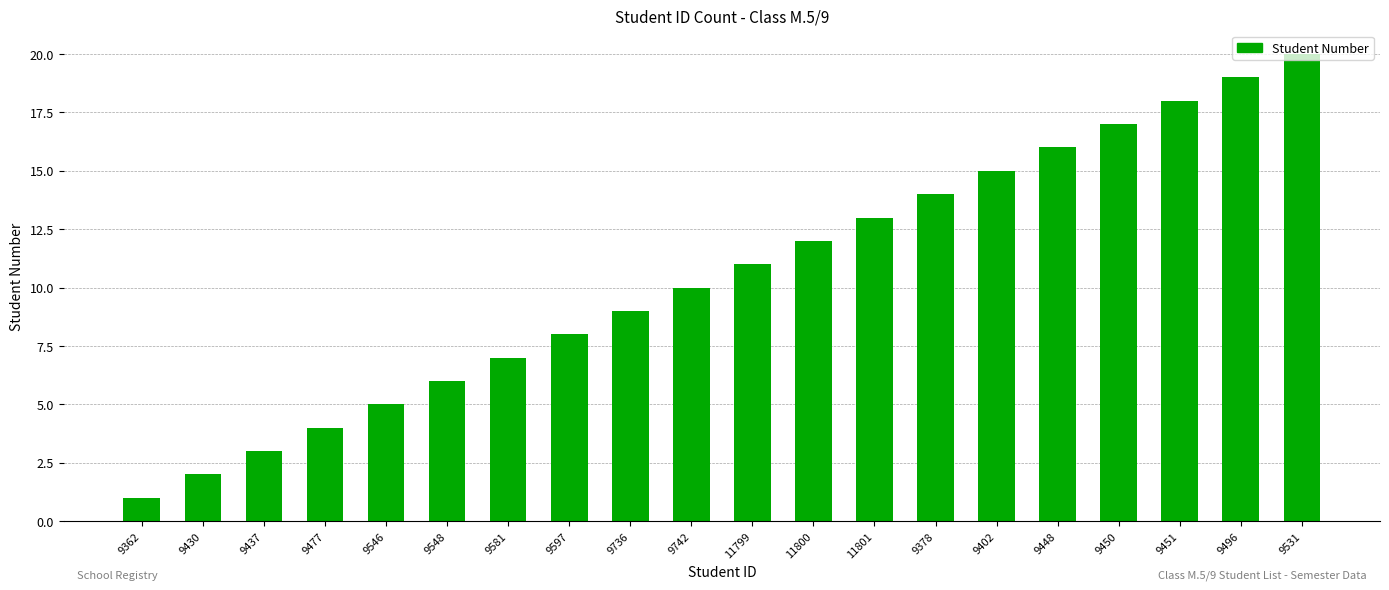

What is the difference between the values at 9437 and 9546?

2